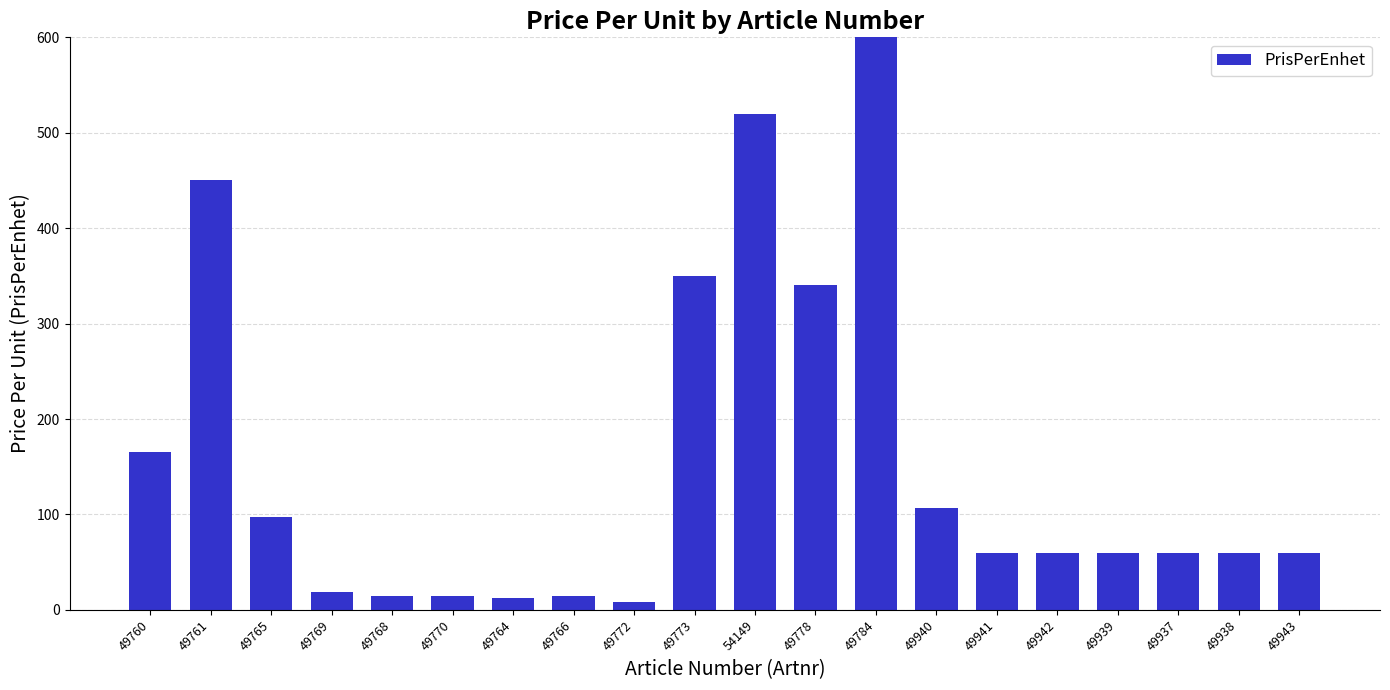

Reading left to right, transcribe all the data shown in this chart.

49760=165.0	49761=450.0	49765=97.0	49769=19.0	49768=14.5	49770=14.5	49764=12.0	49766=14.5	49772=8.7	49773=350.0	54149=520.0	49778=340.0	49784=682.0	49940=106.7	49941=60.0	49942=60.0	49939=60.0	49937=60.0	49938=60.0	49943=60.0